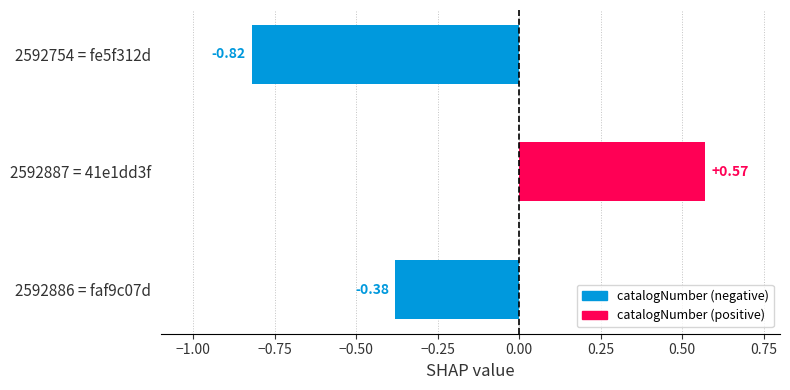

What is the sum of the values at 2592886 = faf9c07d and 2592754 = fe5f312d?

-1.2